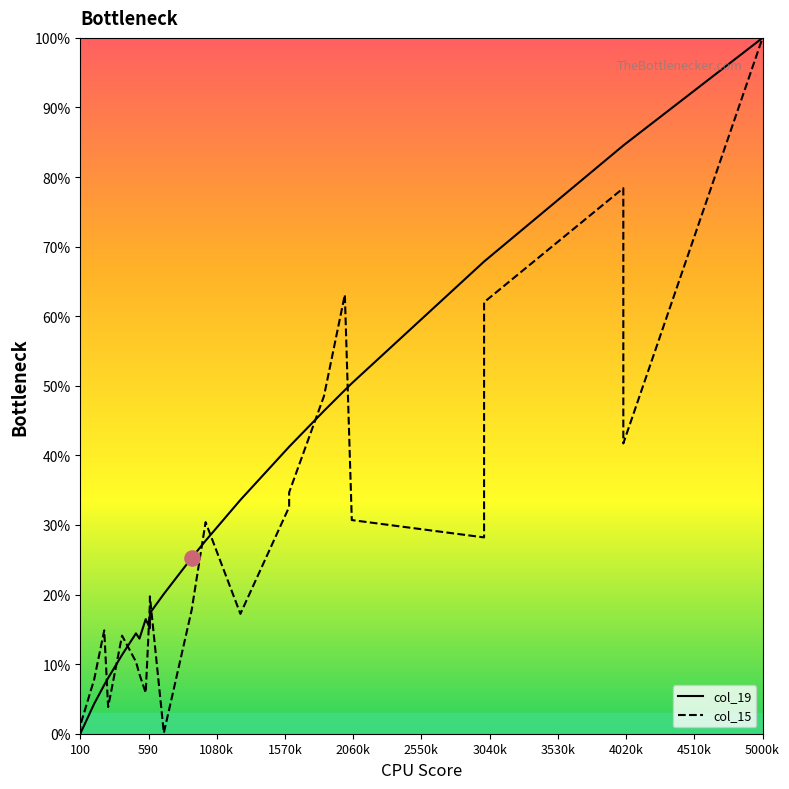

Which series has the widest spread of Y values?

col_19